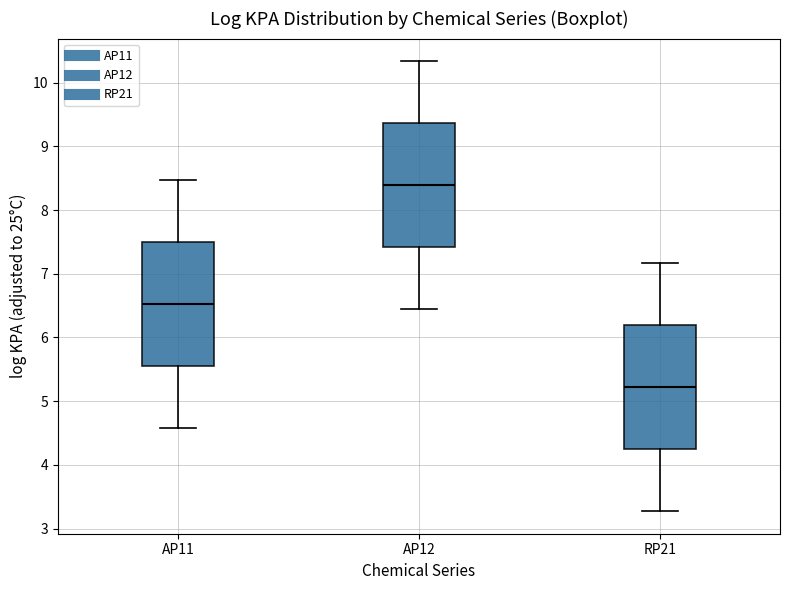

Which box has the highest median line?

AP12